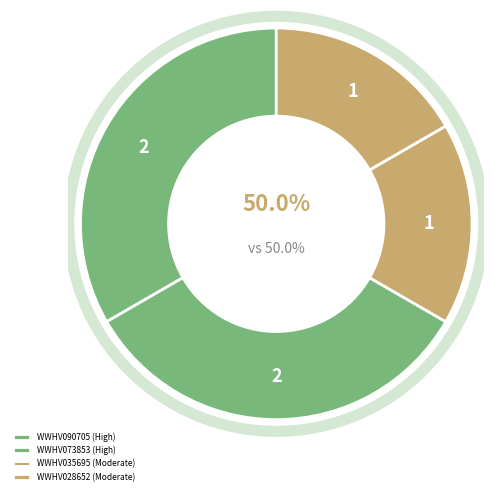

What percentage is the WWHV035695 slice, to the nearest percent?

17%